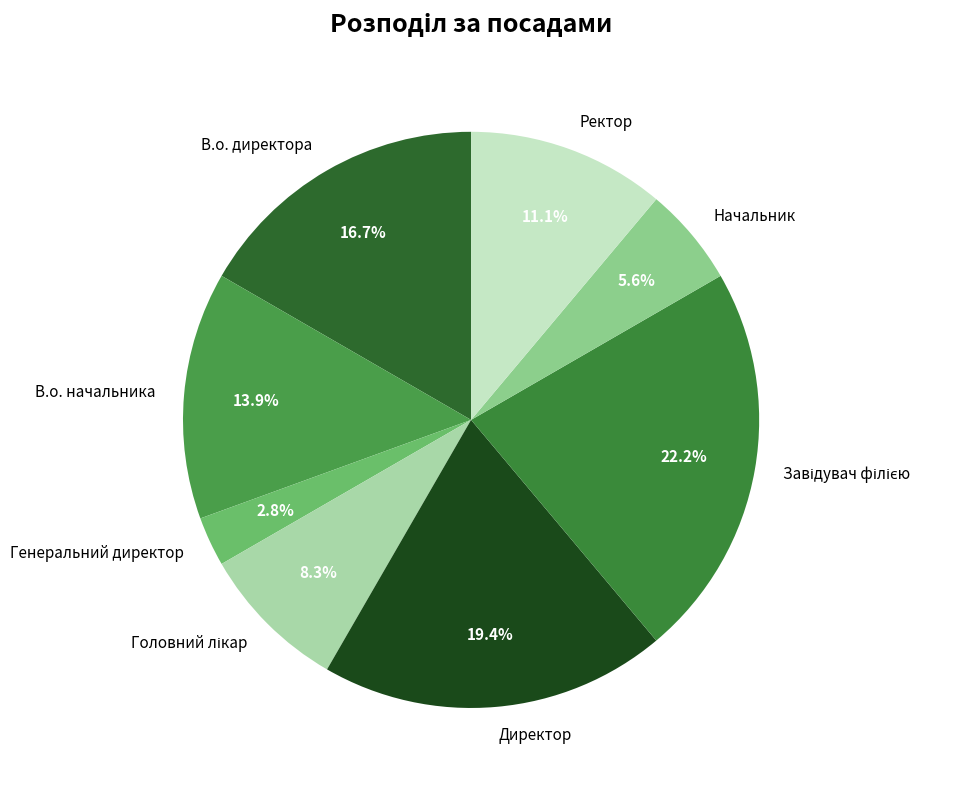

Which category has the smallest portion of the pie?

Генеральний директор